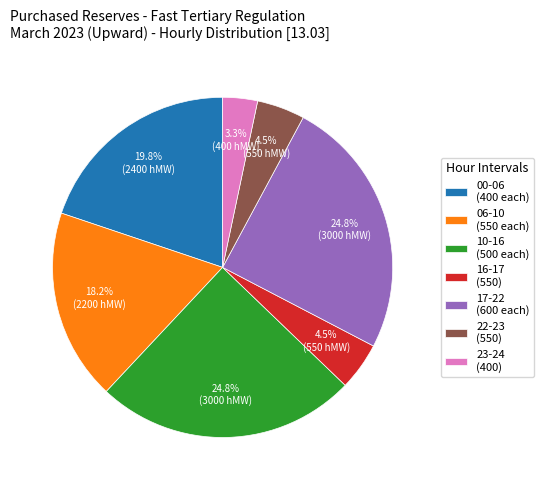

What is the smallest slice in the pie chart?

23-24 (400)